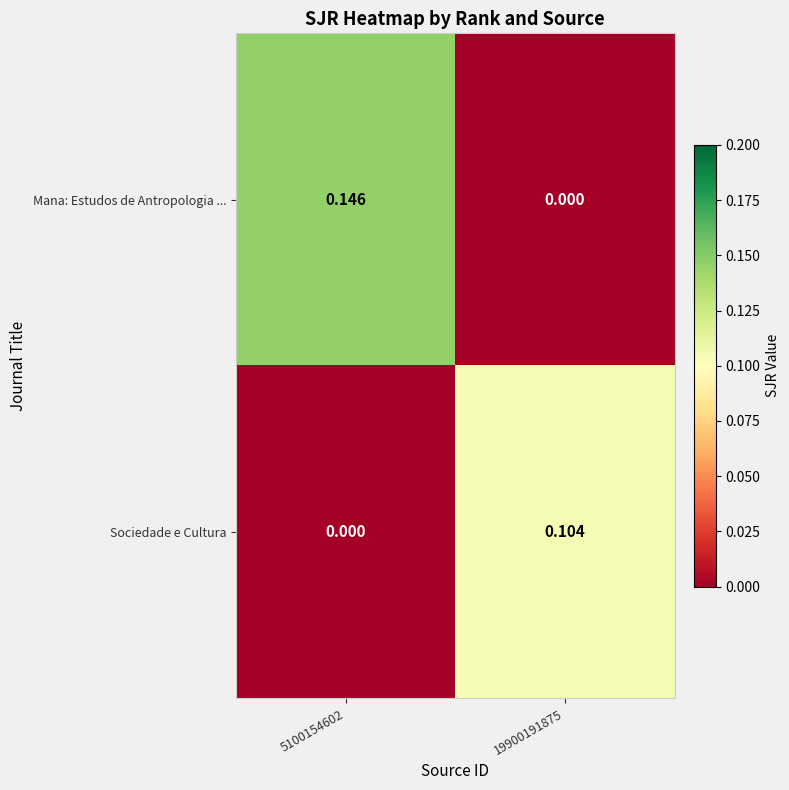

Which series has the largest total across all categories?

Mana: Estudos de Antropologia ...